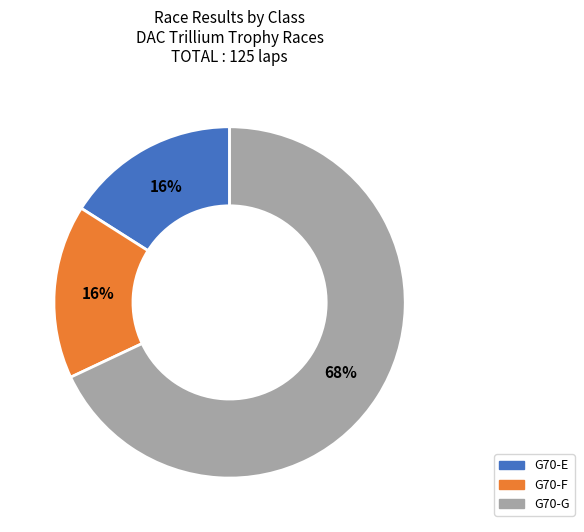

How many segments does this pie chart have?

3